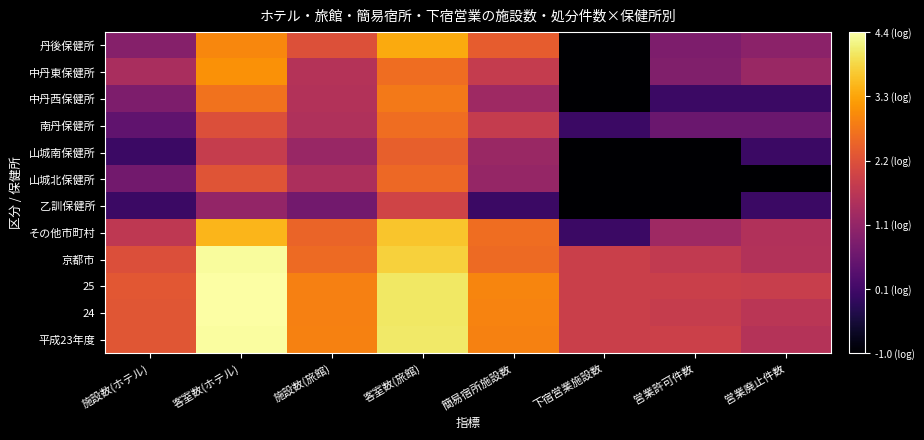

At how many categories does at least one series exceed 1?

8